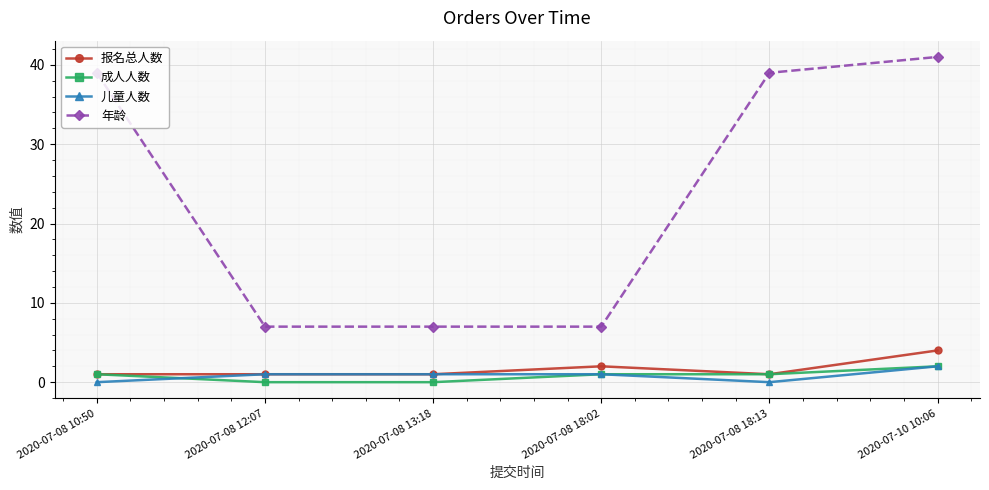

Is it true that 年龄 equals 41 at 2020-07-10 10:06?

True